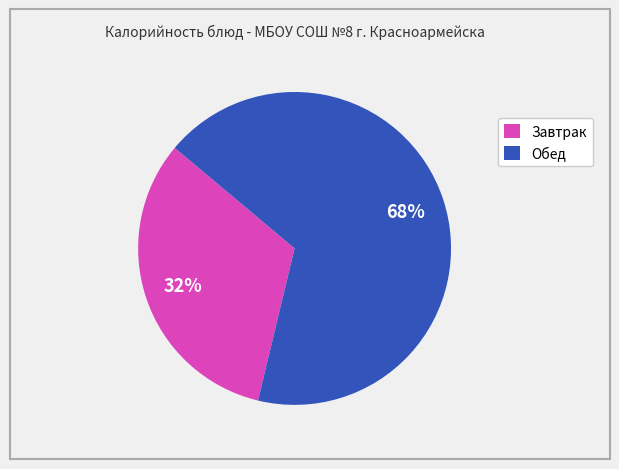

To the nearest percent, what percentage of the pie is Завтрак?

32%